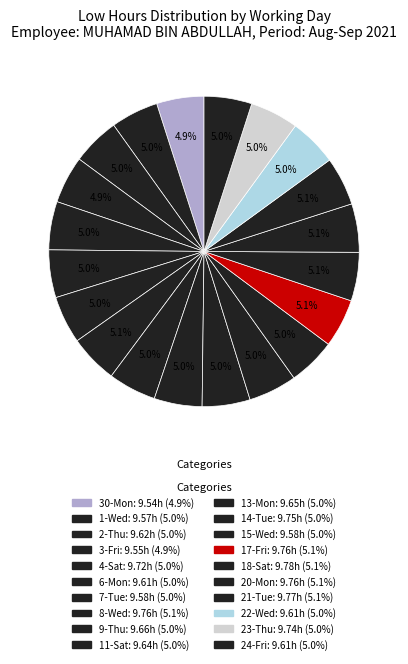

Is there a majority slice in this chart?

No